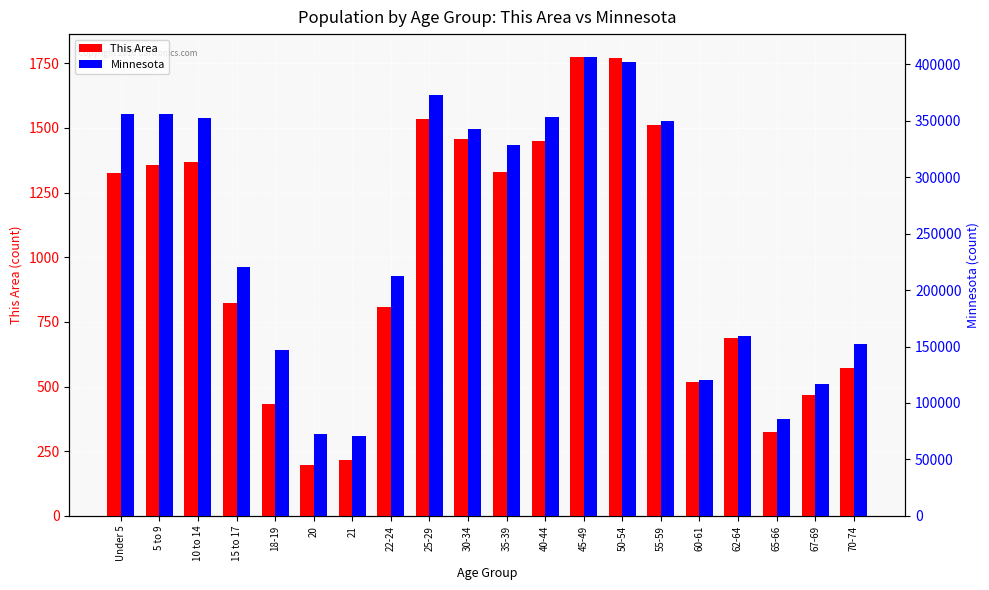

Read the Minnesota value at 18-19, to the nearest 10.

147150